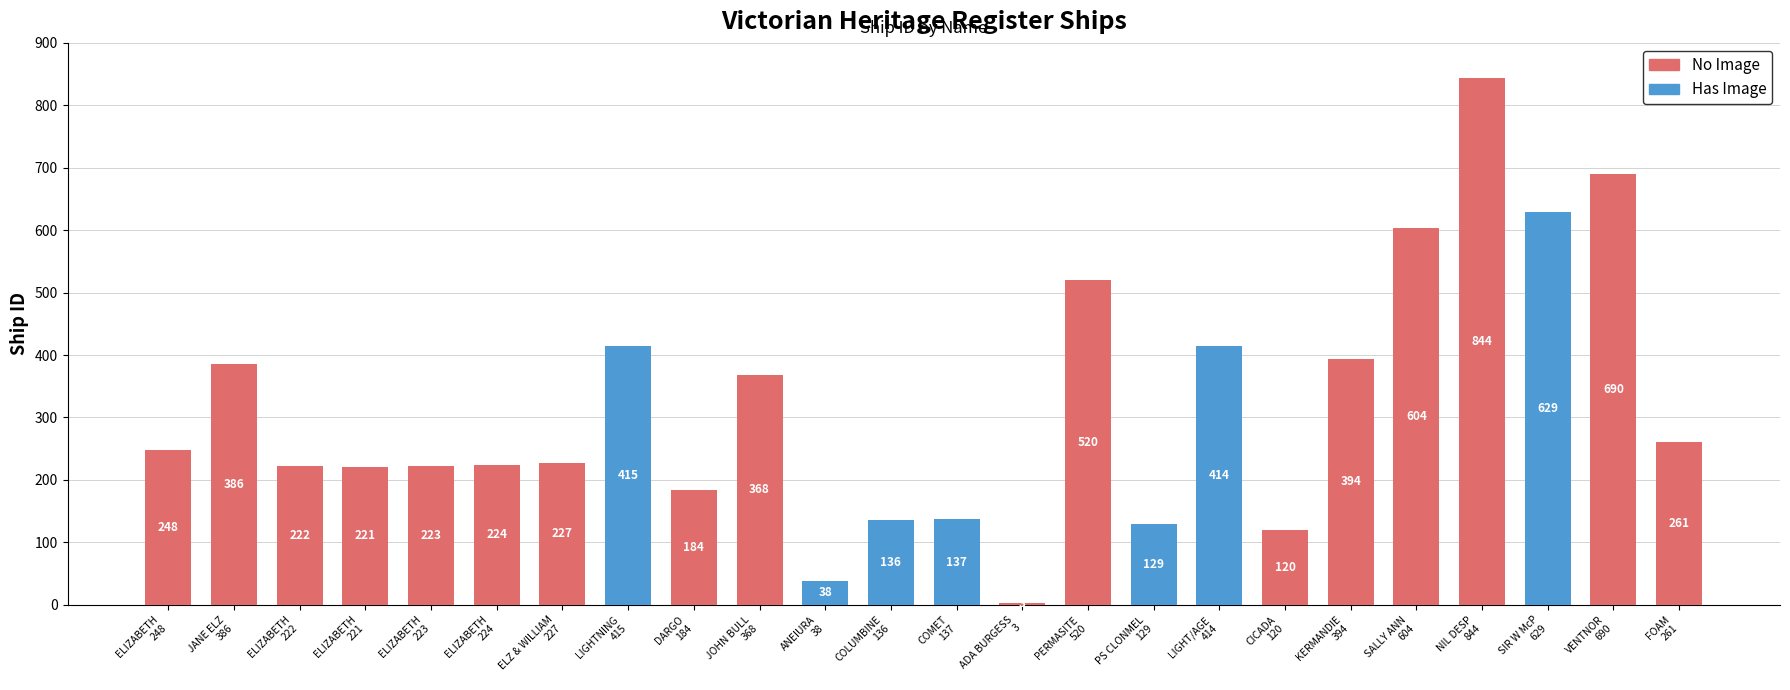

How many bars are there in total?

24